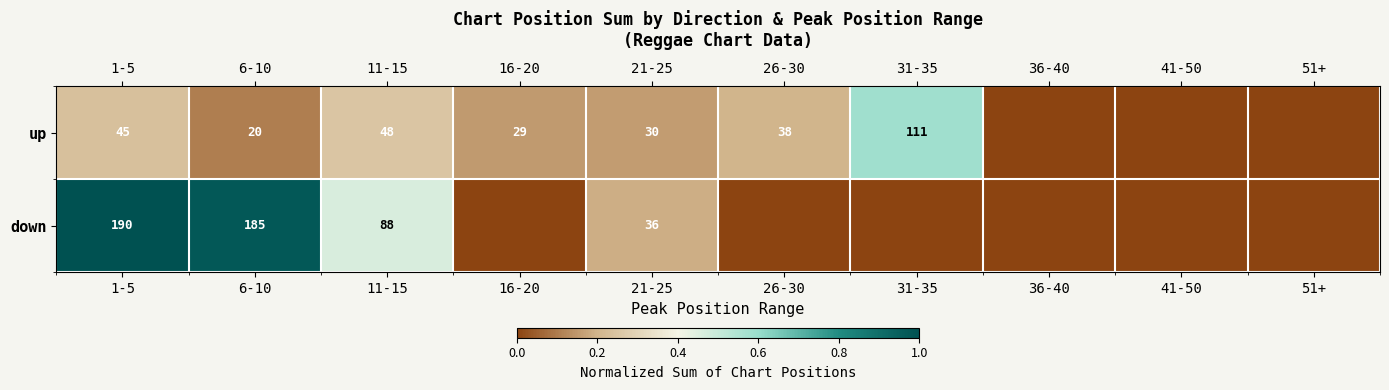

Which category has the highest value across all series?

1-5